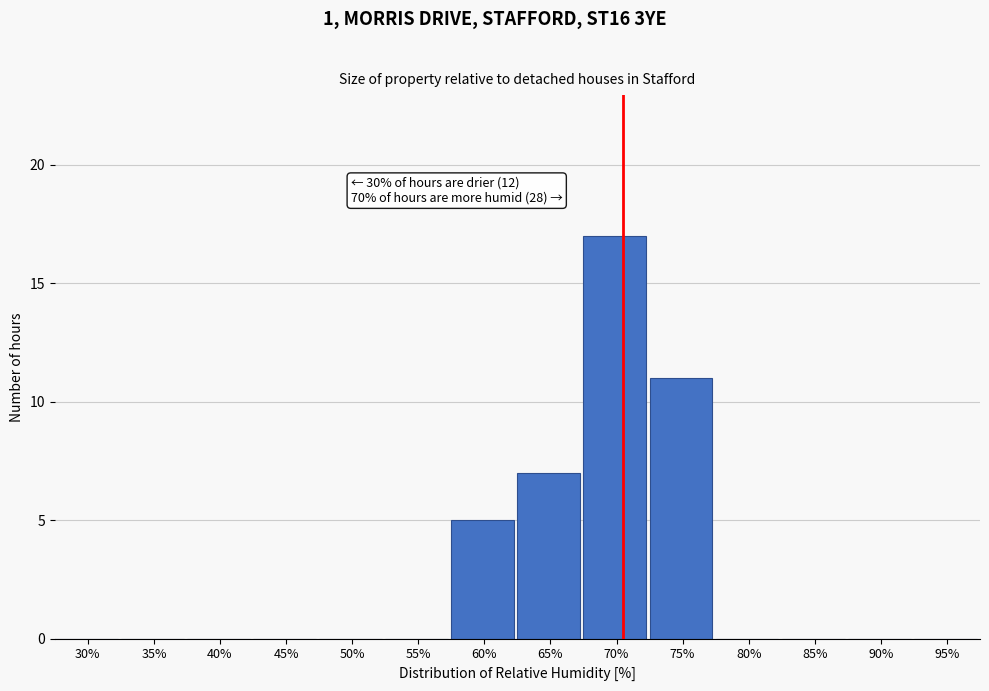

Reading left to right, list all the values displayed in this chart.

30%=0	35%=0	40%=0	45%=0	50%=0	55%=0	60%=5	65%=7	70%=17	75%=11	80%=0	85%=0	90%=0	95%=0